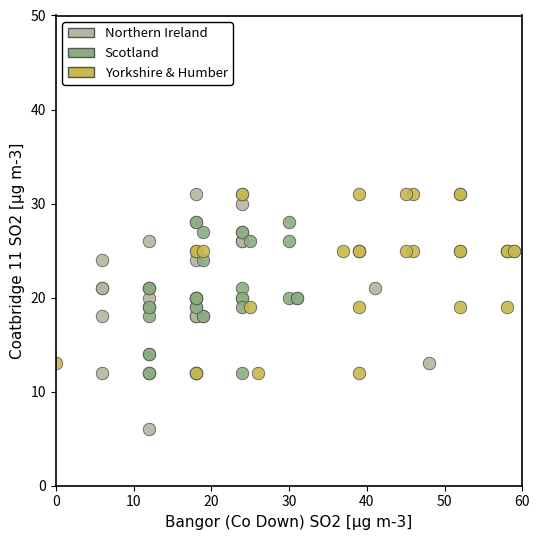

Which series contains the lowest Y value?

Northern Ireland